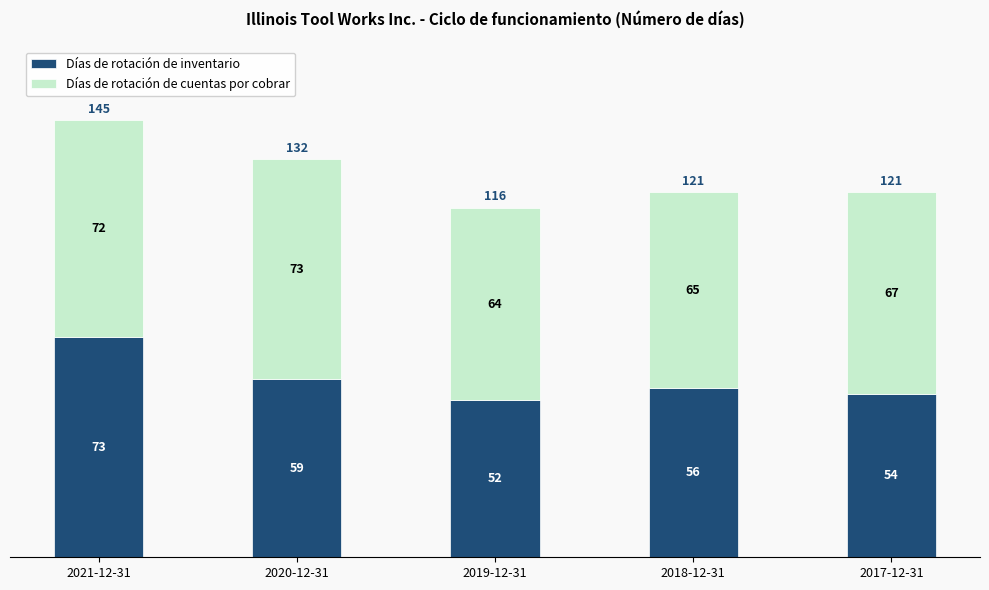

How many categories are shown in the chart?

5